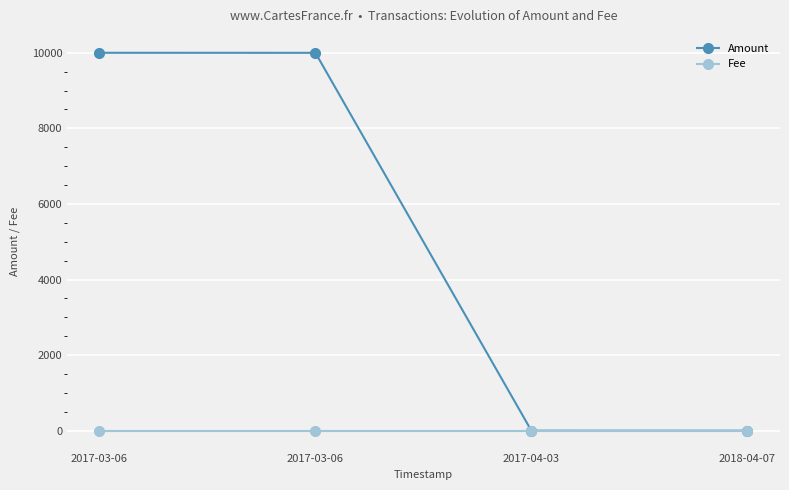

At how many categories does at least one series exceed 6155?

2